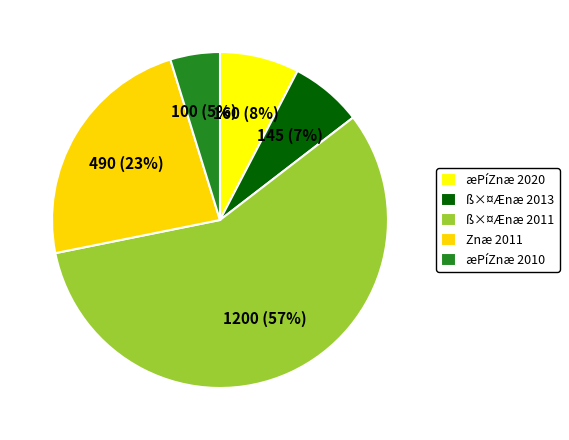

Is the sum of Znæ 2011 and ß×¤Ænæ 2011 greater than half?

Yes